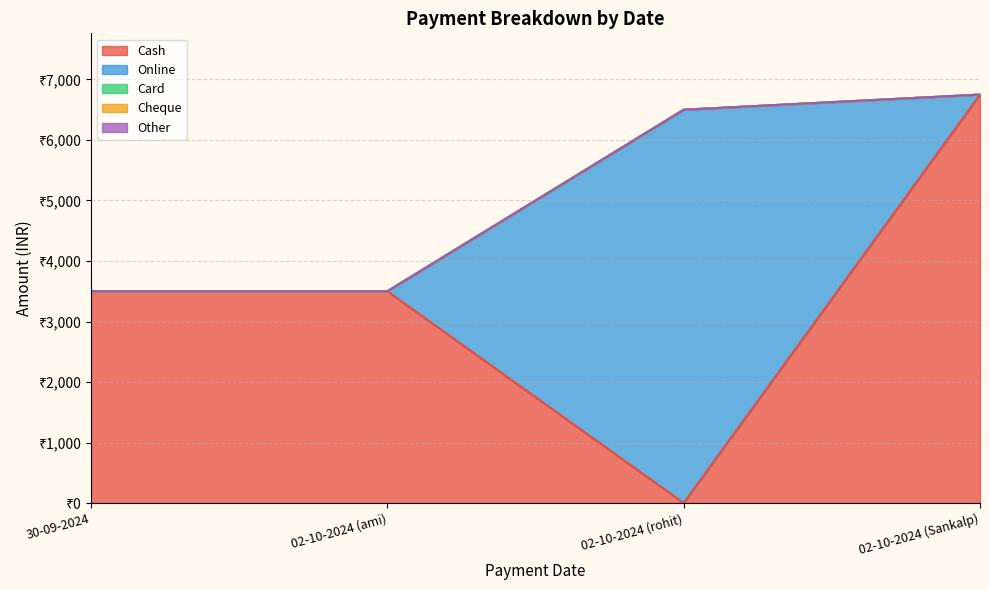

At which label does Card reach its minimum?

30-09-2024